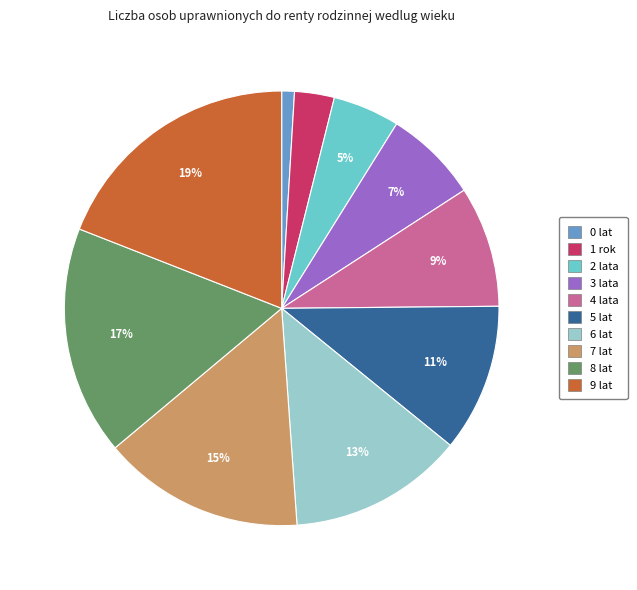

What is the ratio of the value at 1 rok to the value at 9 lat?

0.2